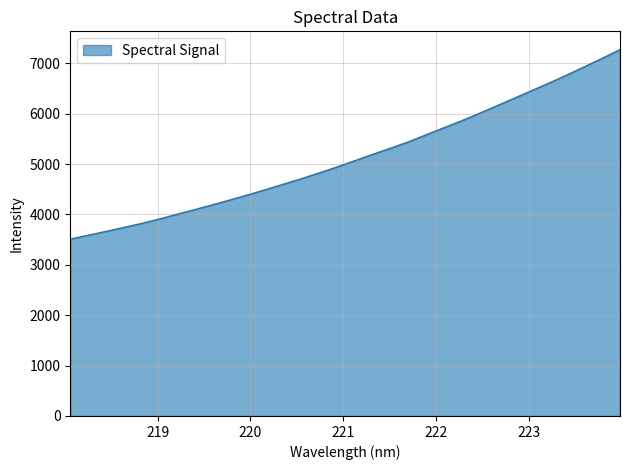

What is the maximum value shown in the chart?

7270.6